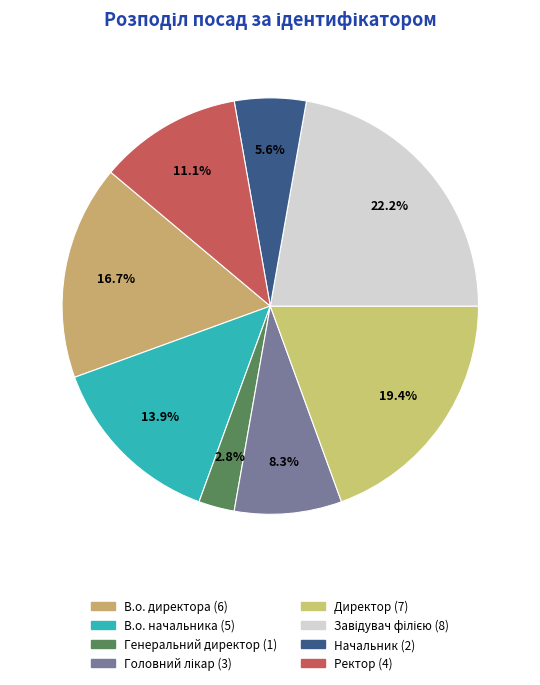

Rank the categories by value from lowest to highest.

Генеральний директор, Начальник, Головний лікар, Ректор, В.о. начальника, В.о. директора, Директор, Завідувач філією